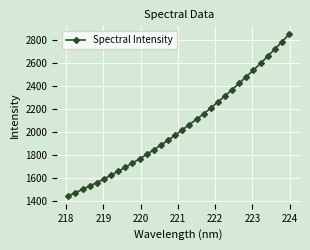

Reading left to right, what are all the values shown in this chart?

1442.3	1468.4	1497.7	1527.6	1556.4	1587.1	1620.7	1655.1	1690.1	1726.6	1763.5	1802.0	1842.2	1883.0	1925.0	1968.8	2015.7	2061.5	2107.8	2154.7	2205.8	2258.0	2310.4	2365.8	2421.6	2479.0	2535.7	2594.0	2656.2	2718.2	2781.0	2846.8